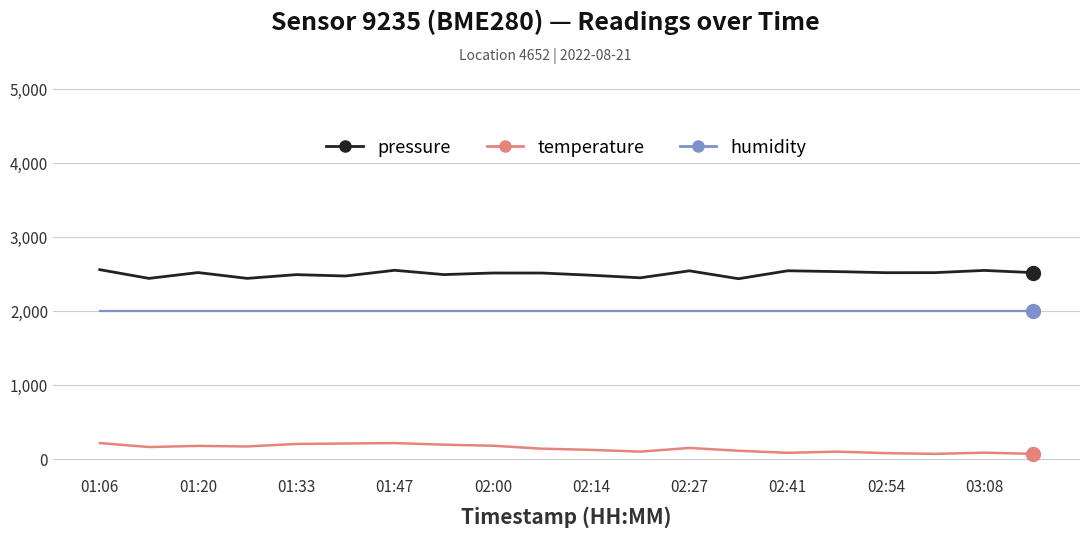

Which series has the largest total across all categories?

pressure